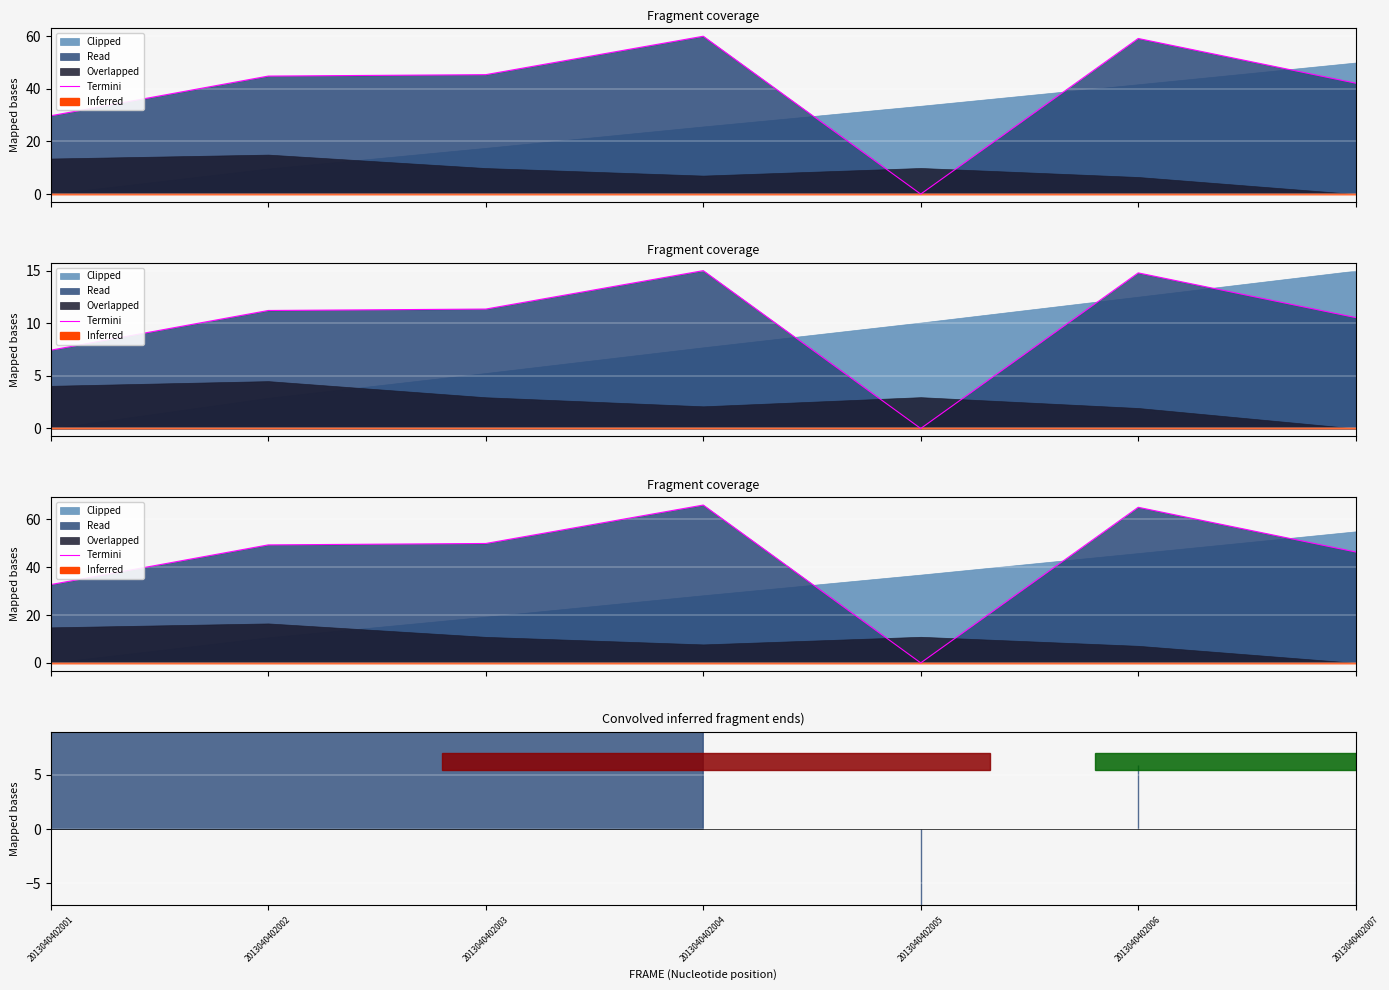

Reading left to right, list all the values displayed in this chart.

32.7	49.3	49.9	66.0	0.0	65.1	46.4